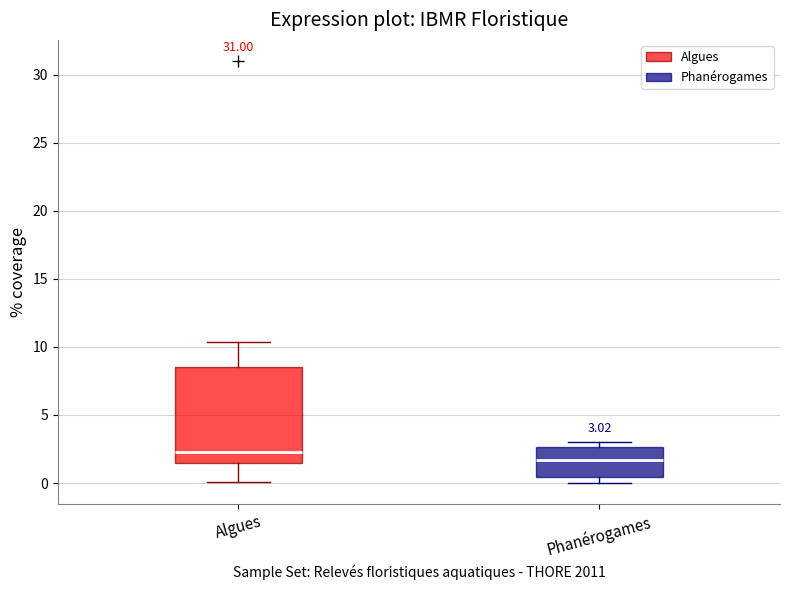

Which box has the lowest median line?

Phanérogames